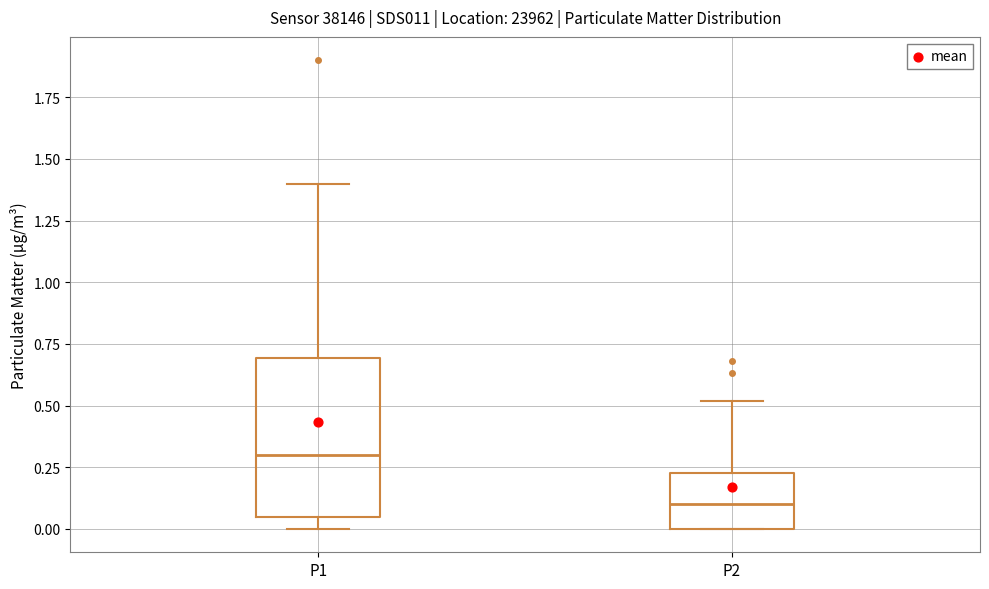

Where does the upper whisker of the box for P1 end on the y-axis? The values are not printed on the chart, so give them approximately, as read against the axis.

1.40